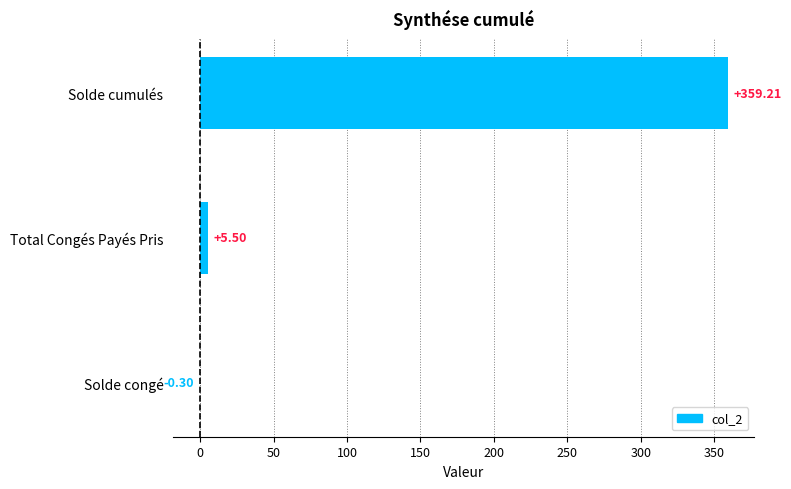

How many categories are shown in the chart?

3